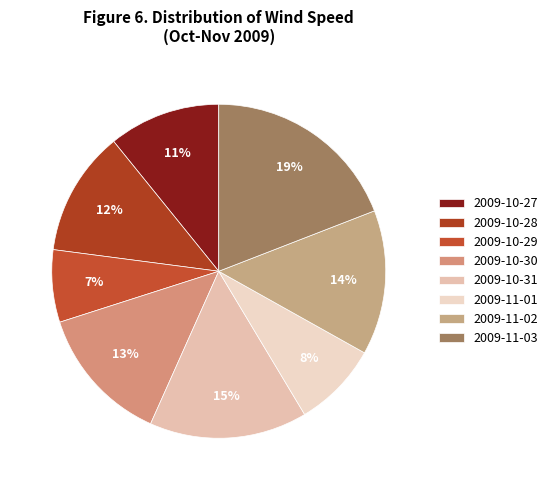

Rank the categories by value from lowest to highest.

2009-10-29, 2009-11-01, 2009-10-27, 2009-10-28, 2009-10-30, 2009-11-02, 2009-10-31, 2009-11-03